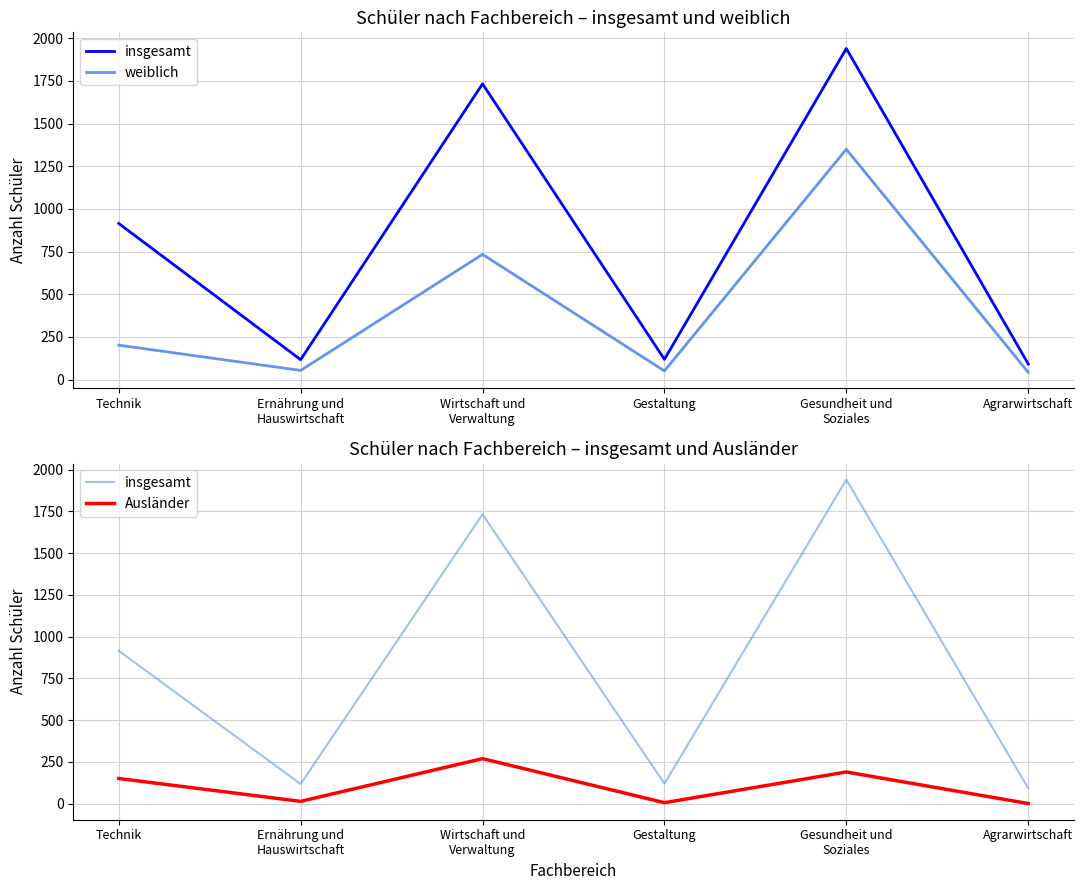

True or false: insgesamt and Ausländer cross at least once.

False